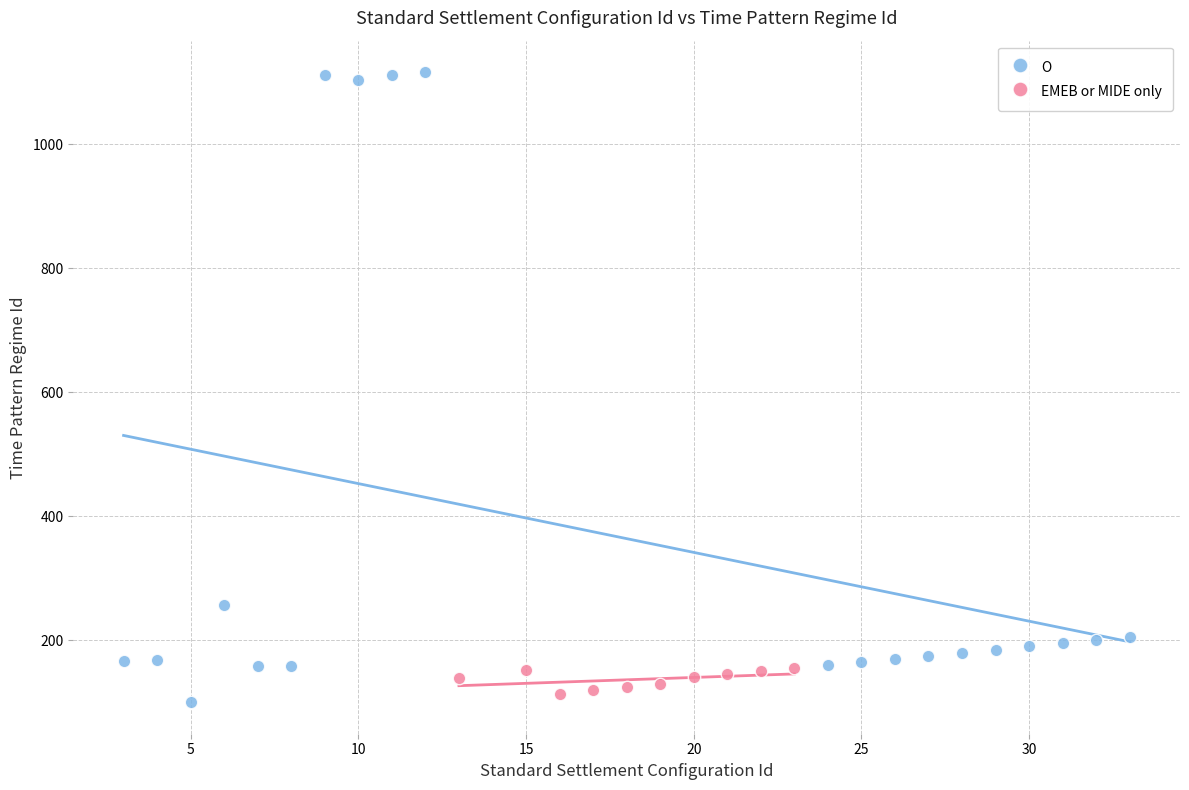

Which series has the widest spread of Y values?

O